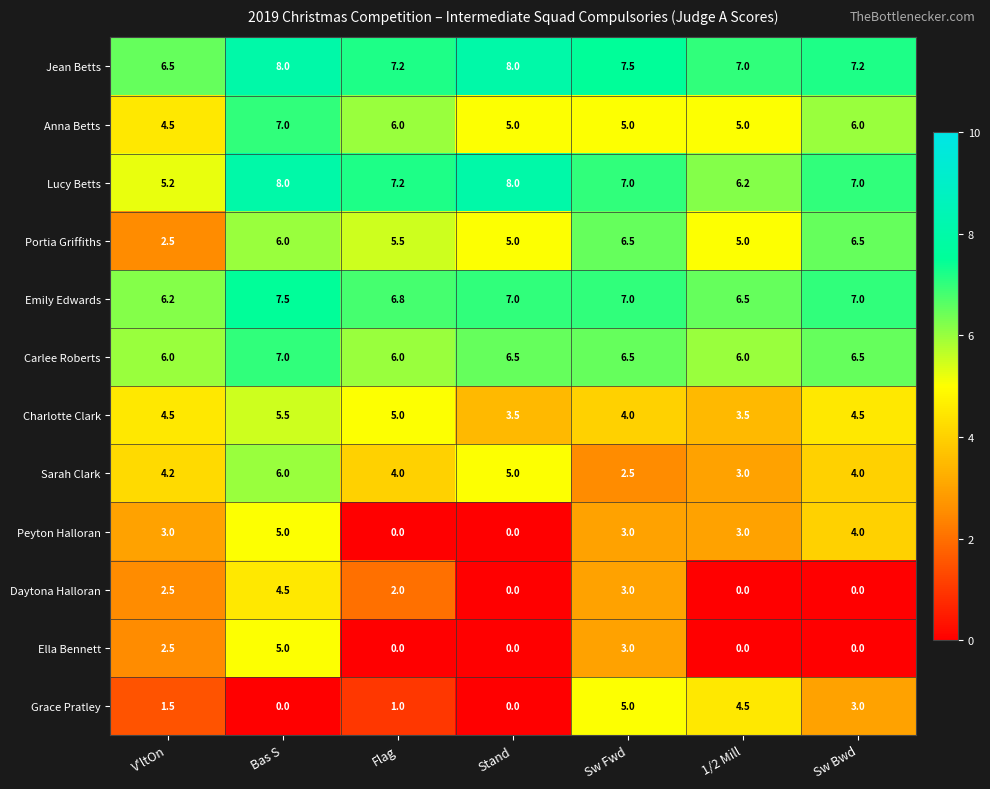

What is the difference between the highest and lowest values at Sw Fwd?

5.0